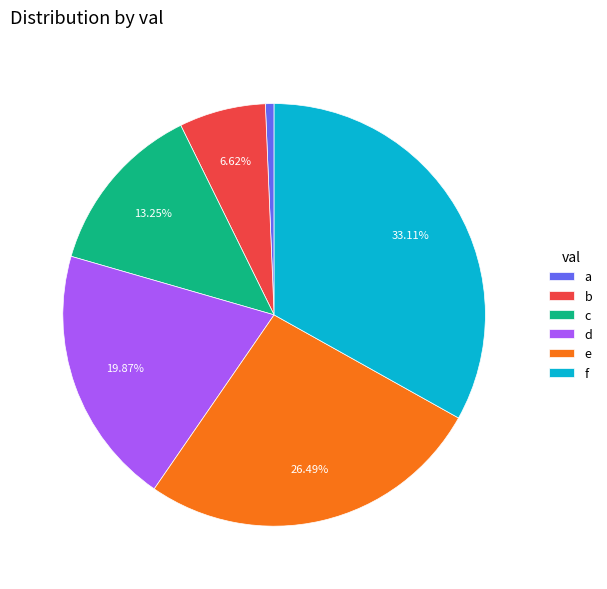

The f slice represents 27% of the pie. True or false?

False